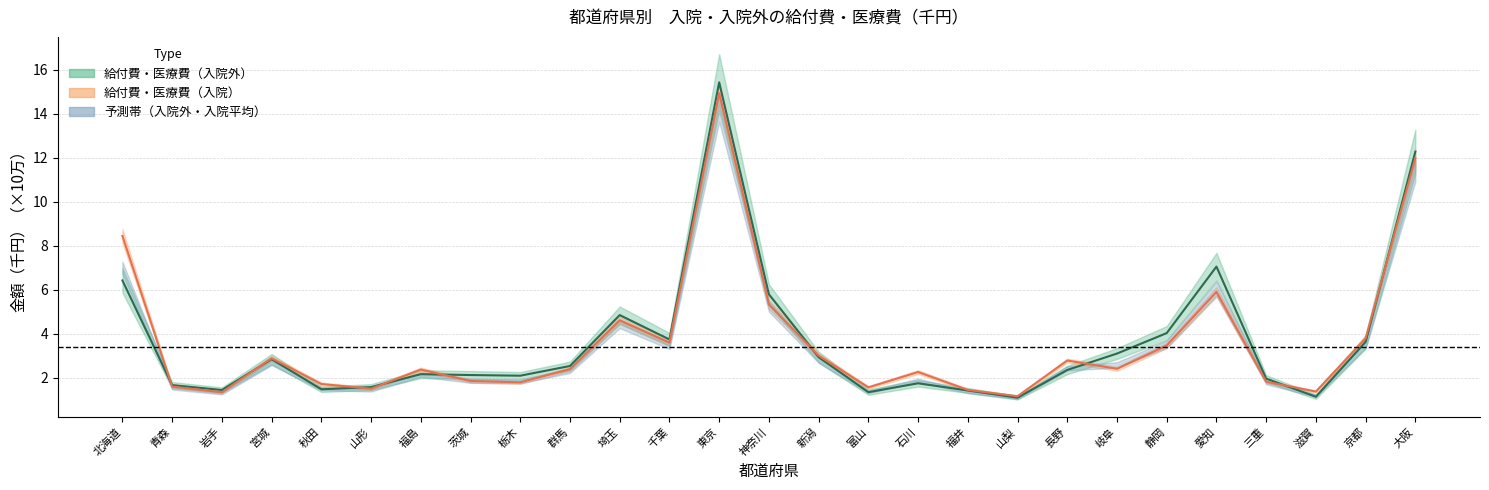

At which label does 給付費（入院外） first exceed 2?

北海道